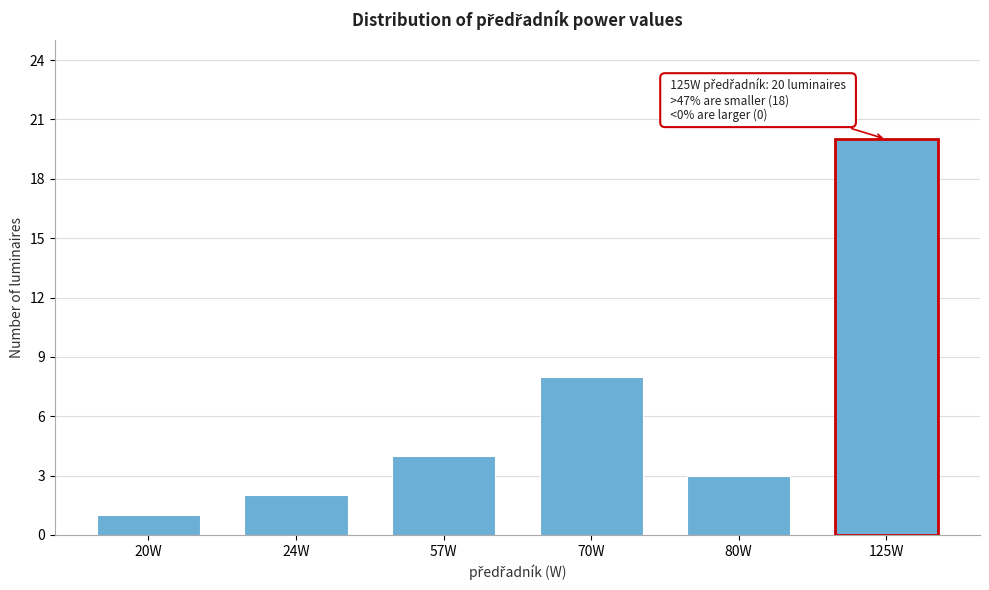

Reading left to right, transcribe all the data shown in this chart.

20W=1	24W=2	57W=4	70W=8	80W=3	125W=20